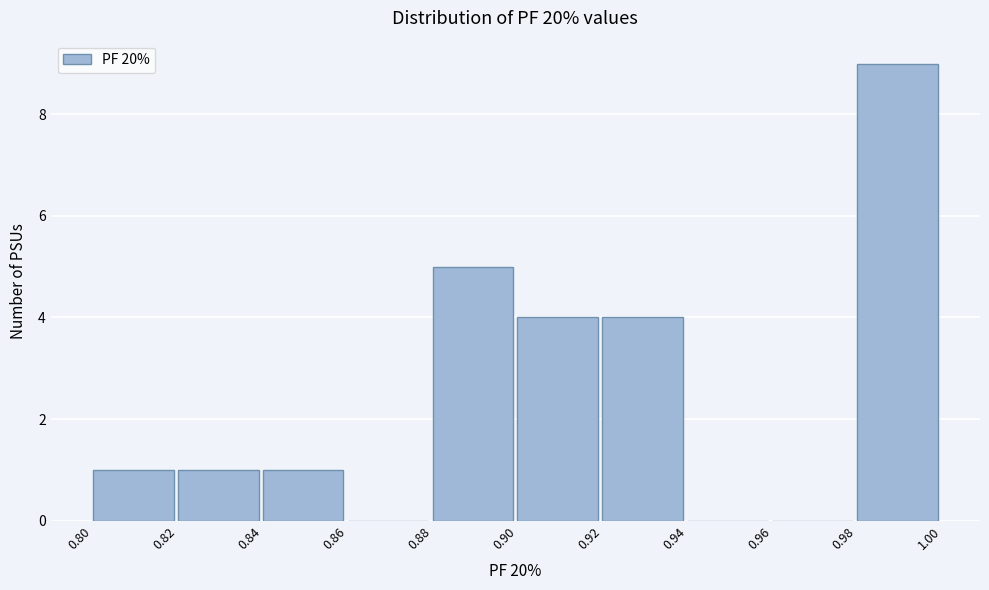

Reading left to right, transcribe this chart: for each bar, give the range it covers on the x-axis and its height. The values are not printed on the chart, so give them approximately, as read against the axis.

0.80 to 0.82: 1
0.82 to 0.84: 1
0.84 to 0.86: 1
0.86 to 0.88: 0
0.88 to 0.90: 5
0.90 to 0.92: 4
0.92 to 0.94: 4
0.94 to 0.96: 0
0.96 to 0.98: 0
0.98 to 1.00: 9